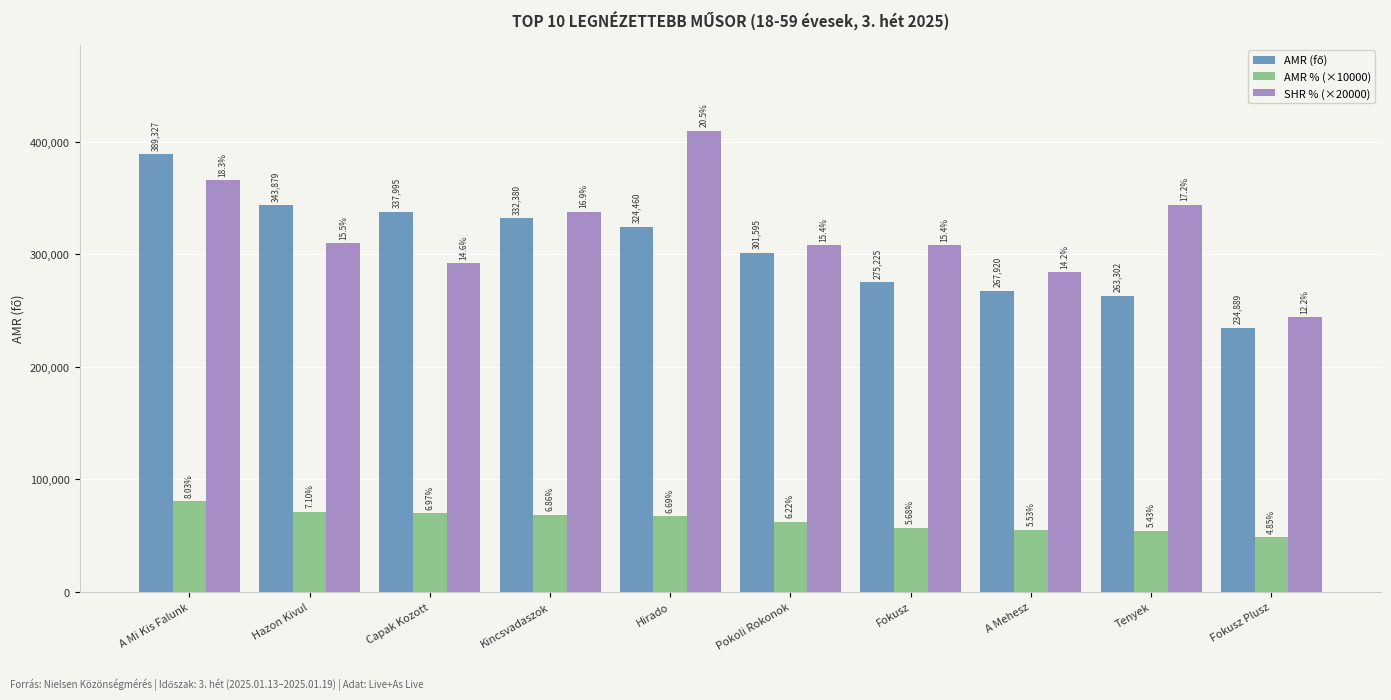

What is the label of the 2nd bar from the left?

Hazon Kivul